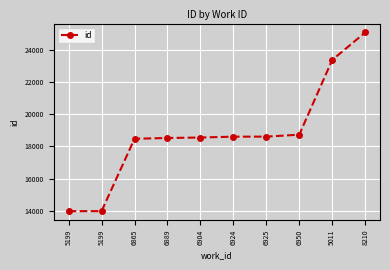

What is the difference between the values at 6924 and 6865?

131